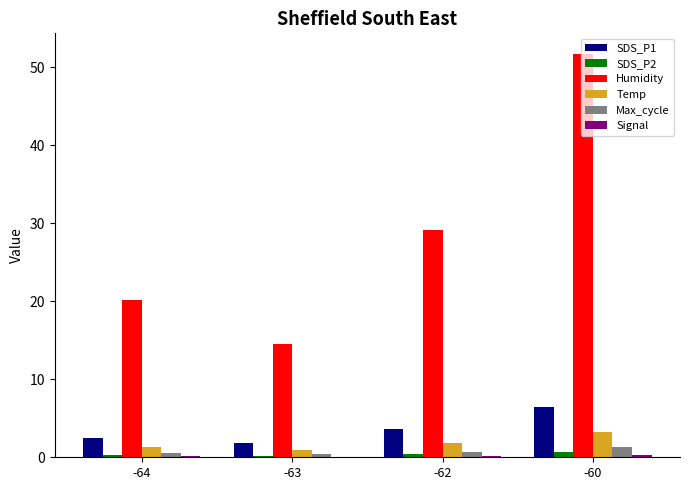

Which series changed the most between -62 and -60?

Humidity